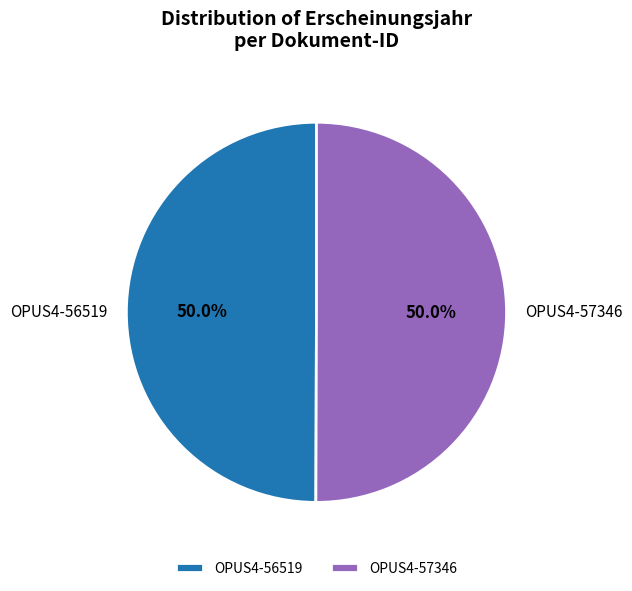

What is the total percentage of OPUS4-56519 and OPUS4-57346?

100.0%